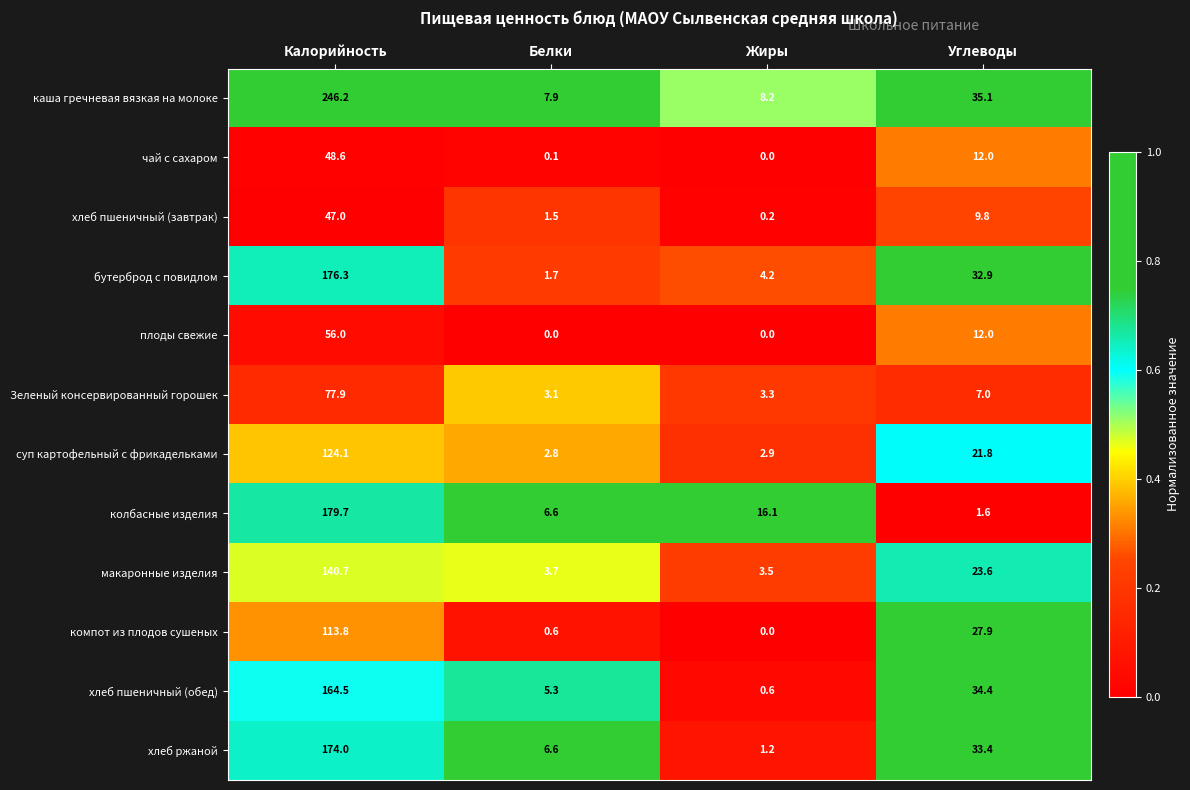

At which category is the sum across all series the highest?

Калорийность